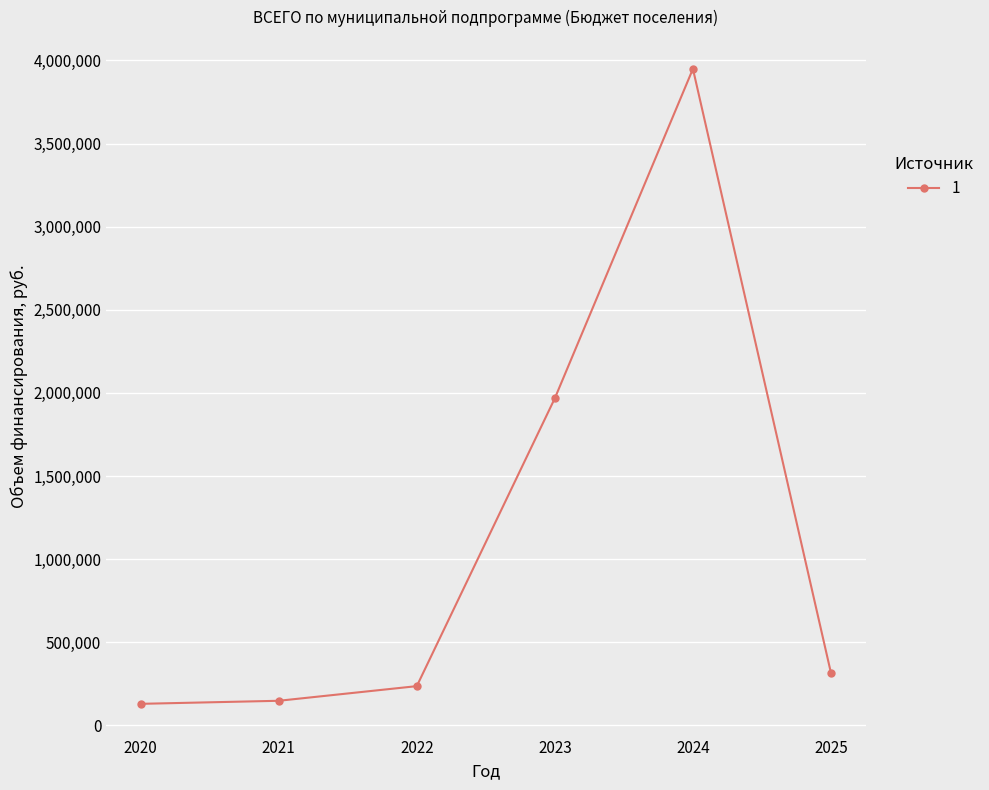

How many points are higher than both their immediate neighbors (excluding endpoints)?

1